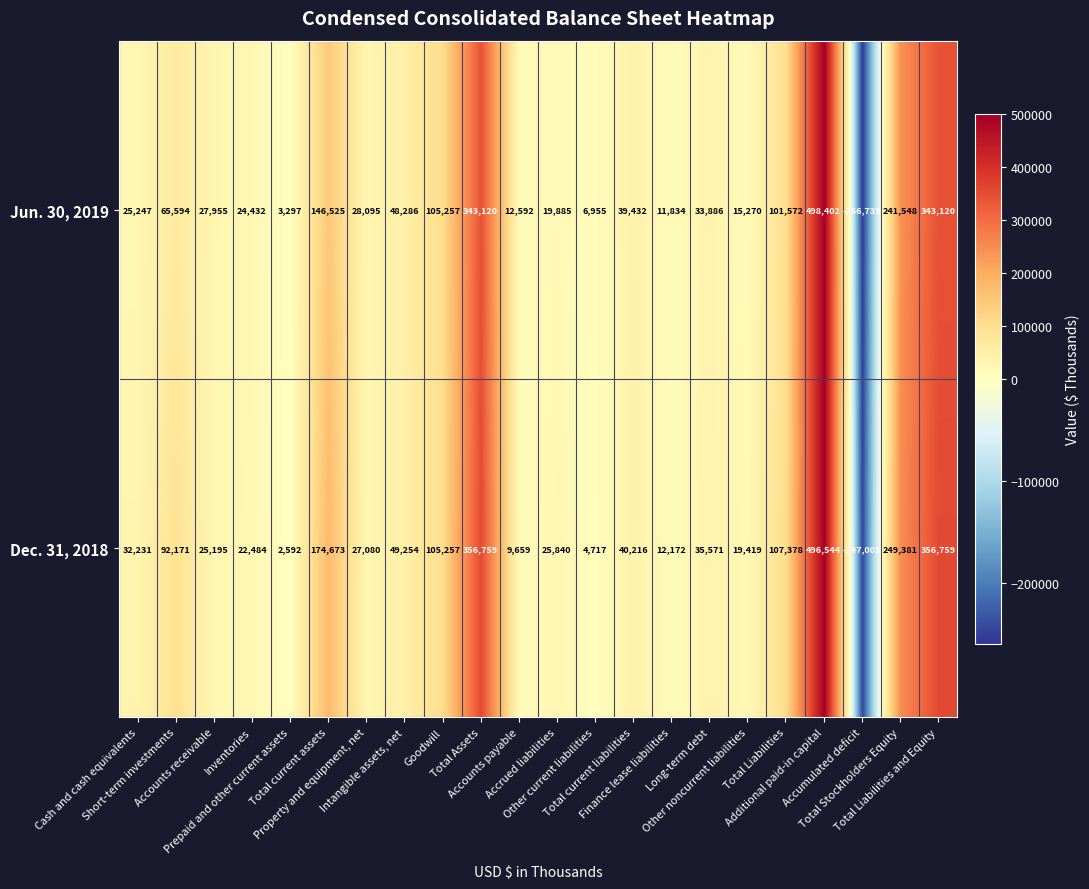

How many positive values does the Dec. 31, 2018 series have?

21